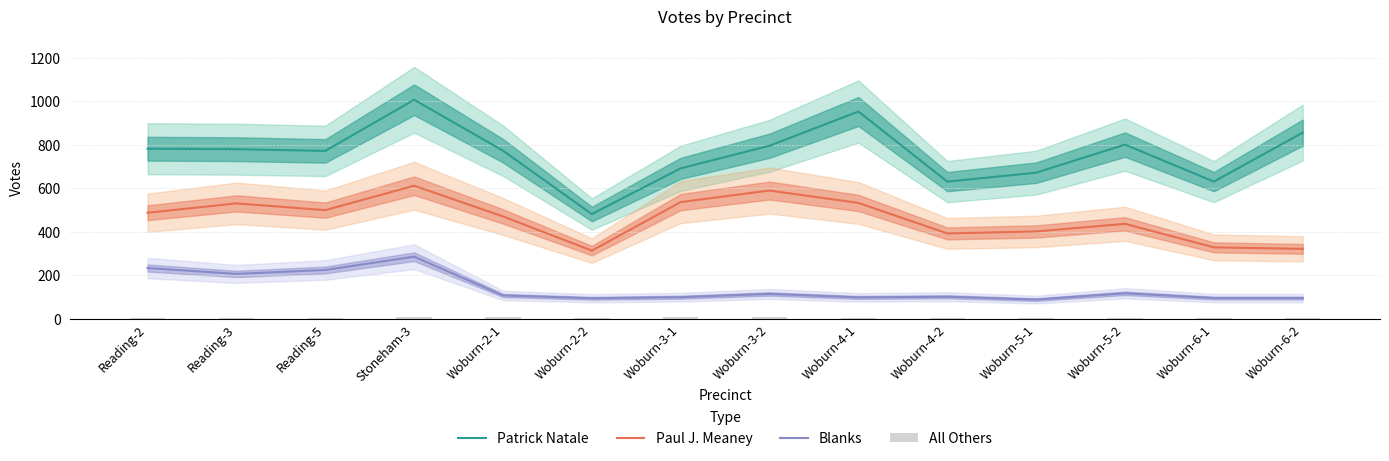

What is the average value of the Paul J. Meaney series?

461